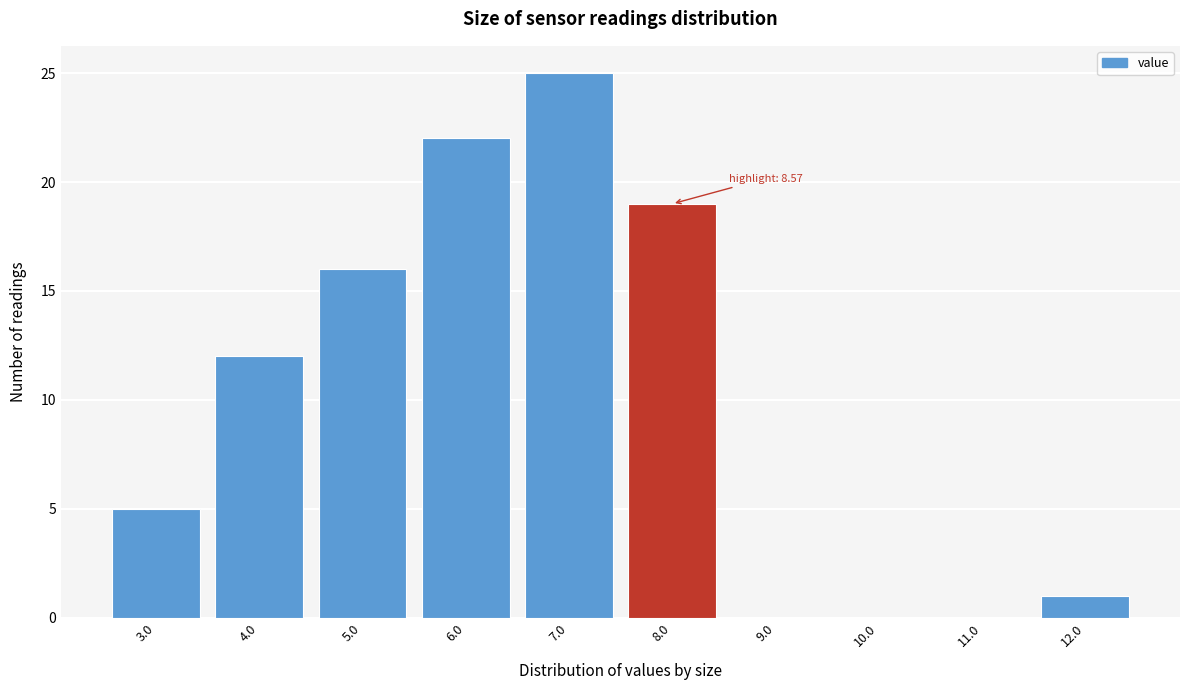

Reading left to right, list all the values displayed in this chart.

3.0=5	4.0=12	5.0=16	6.0=22	7.0=25	8.0=19	9.0=0	10.0=0	11.0=0	12.0=1